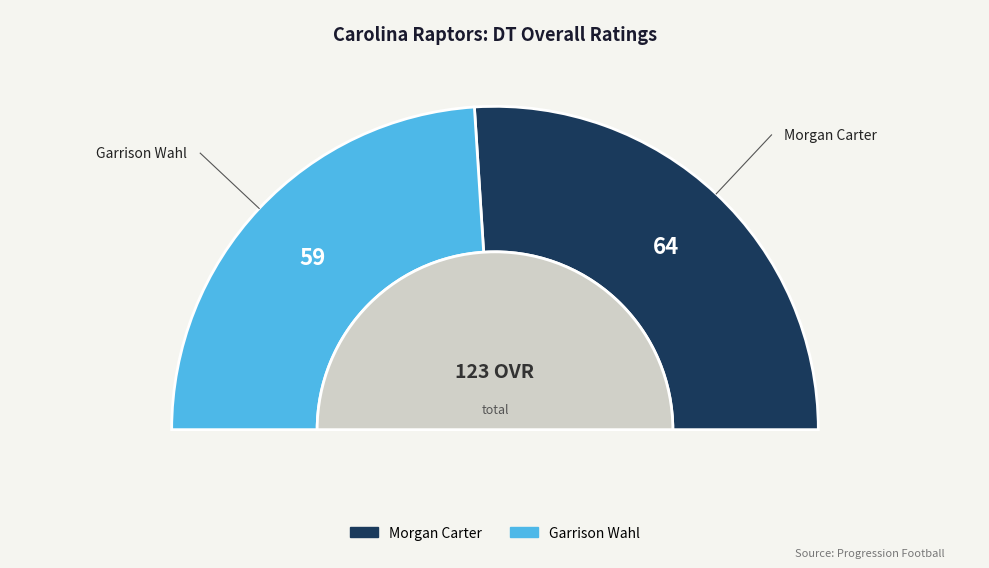

To the nearest percent, what is the difference between the Garrison Wahl and Morgan Carter slice percentages?

4%